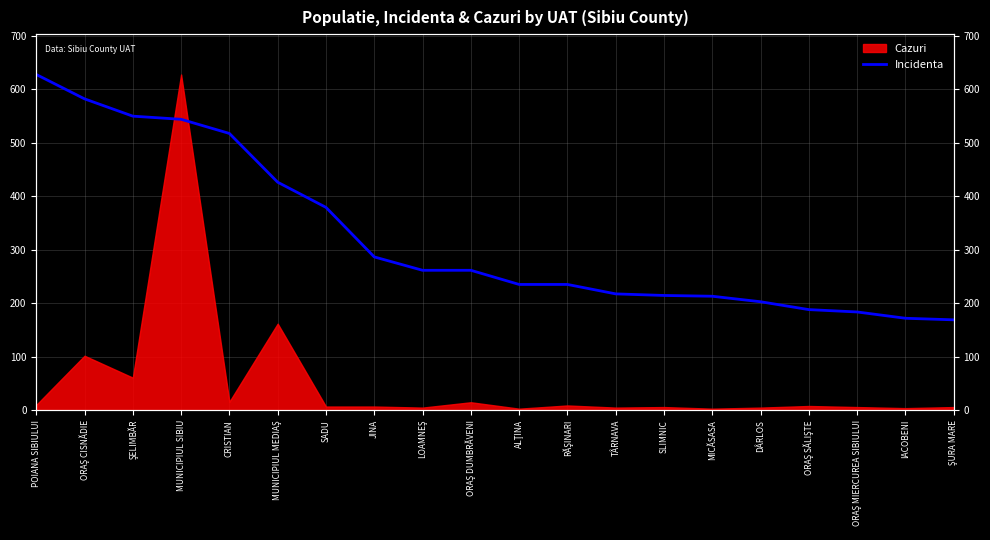

How many lines are shown in the chart?

1